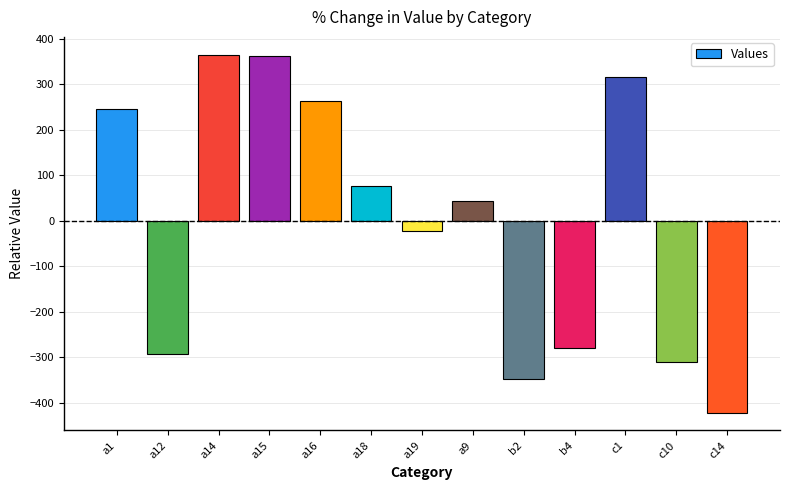

What is the difference between the values at a15 and a9?

320.0